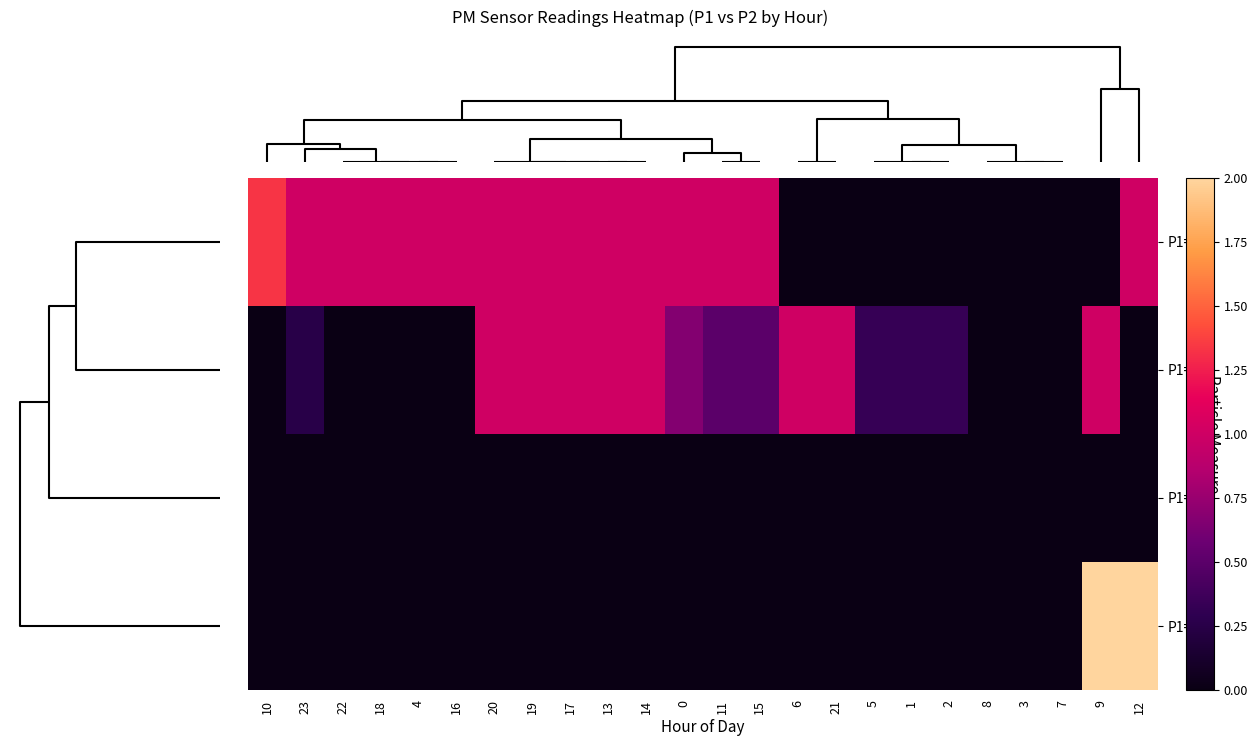

At how many categories does at least one series exceed 0?

21